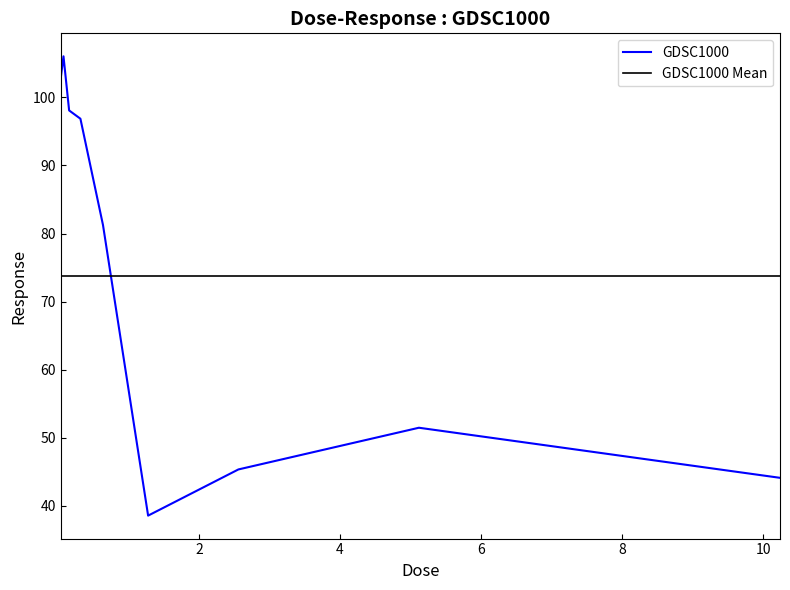

How many data points are less than 81?

4